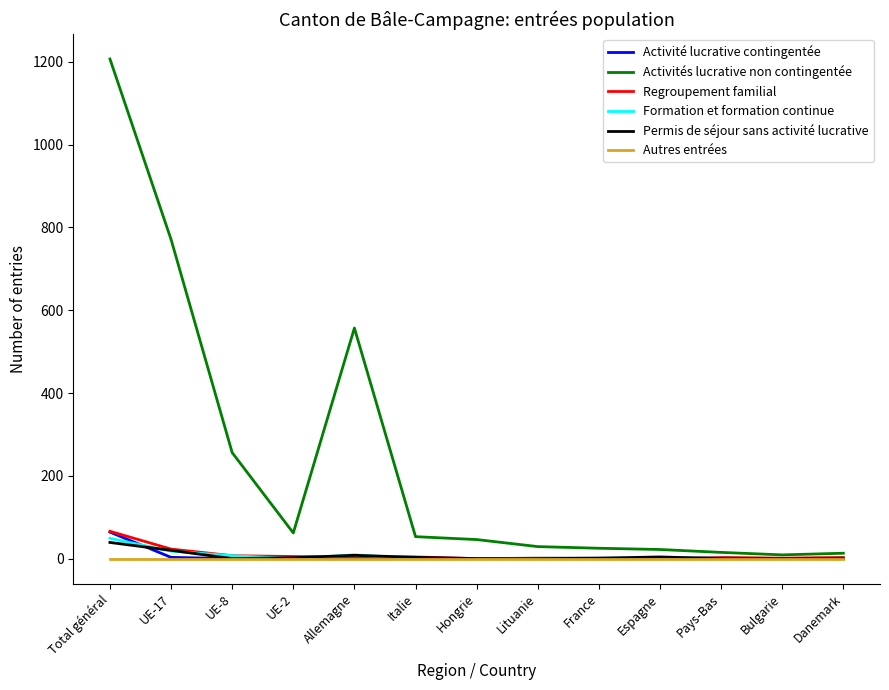

Is the value of Permis de séjour sans activité lucrative at Total général greater than the value of Autres entrées at Danemark?

Yes